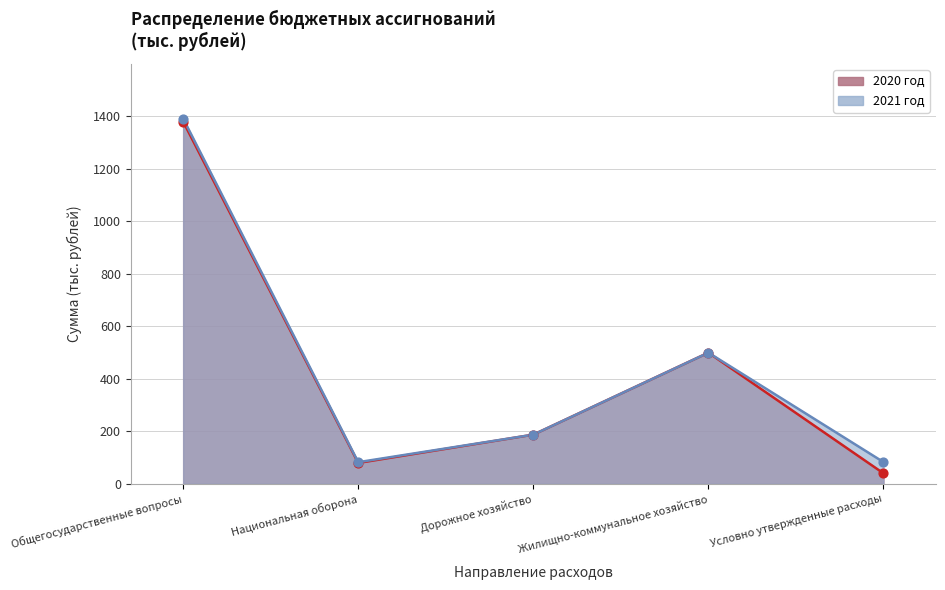

Which series reaches the maximum Y coordinate?

2021 год